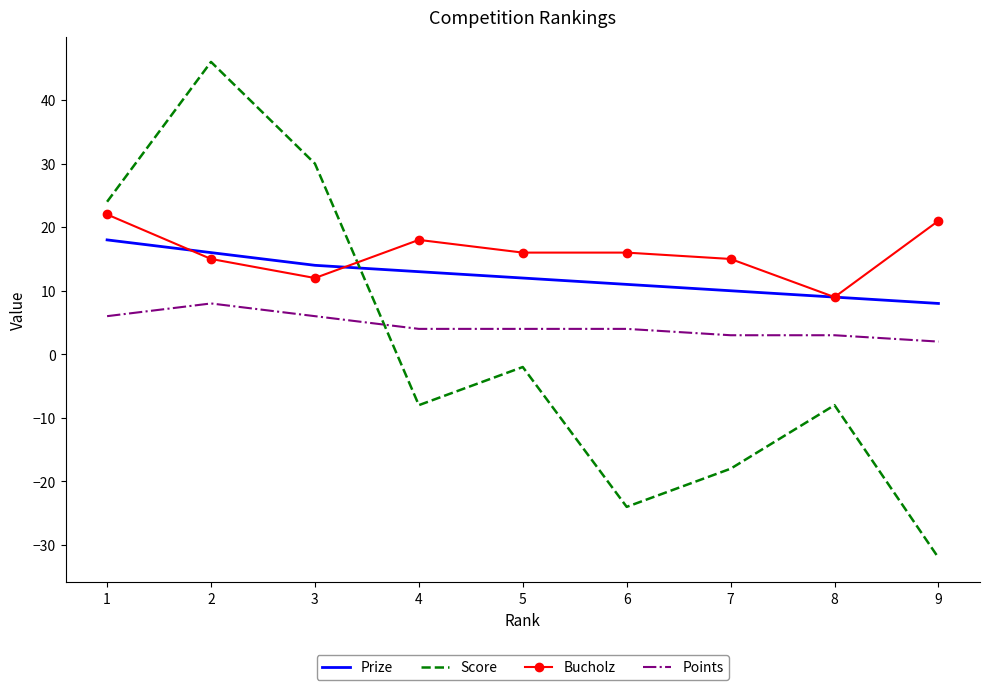

Which series has the largest total across all categories?

Bucholz